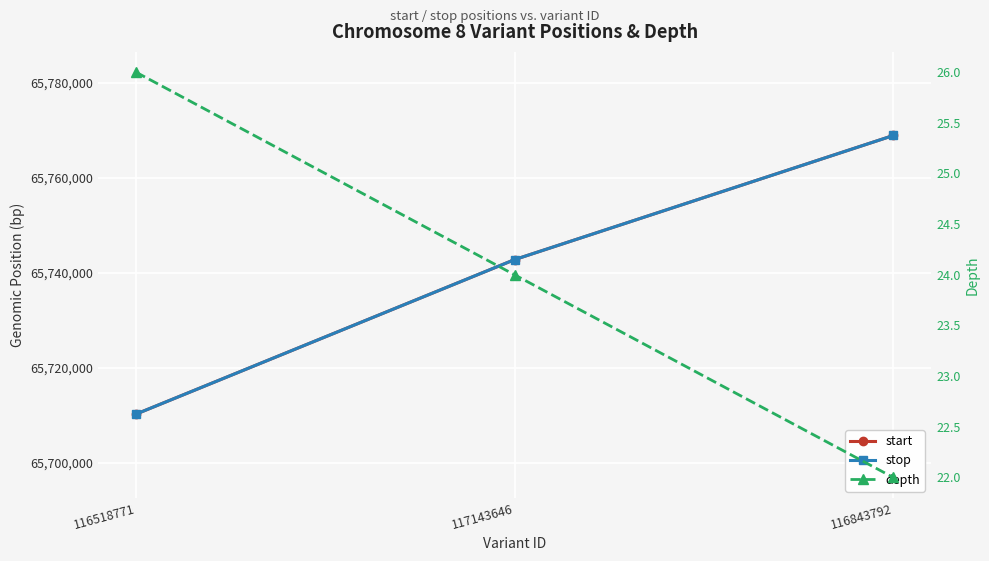

How many lines are shown in the chart?

3